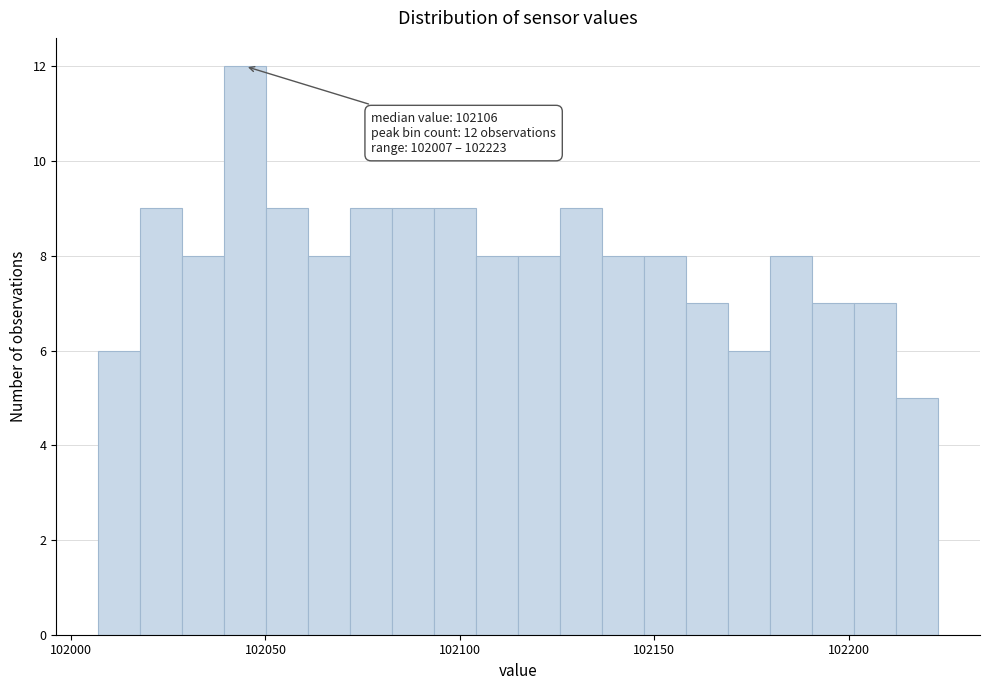

Around what value on the x-axis is the tallest bar? Give the approximate position of its centre, as read against the axis.

102045